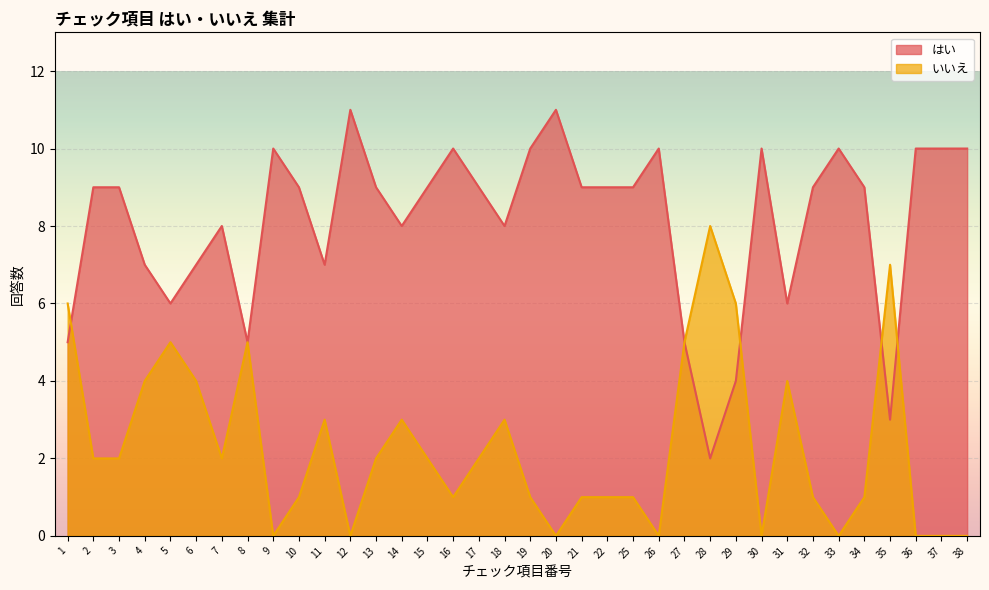

How many data points in はい are above 9?

11